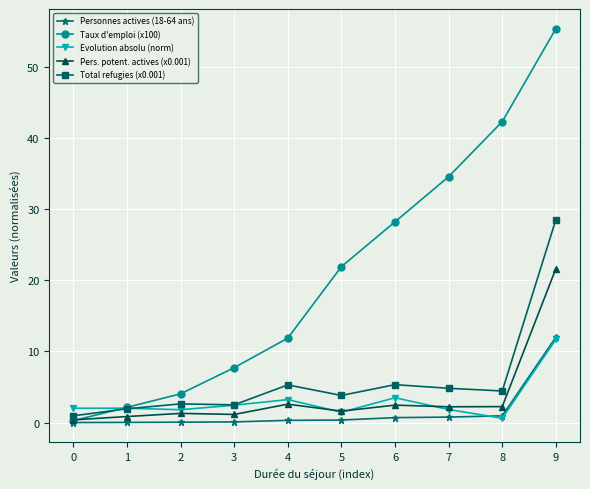

After their last crossing, which series has the higher values: Pers. potent. actives (x0.001) or Taux d'emploi (x100)?

Taux d'emploi (x100)